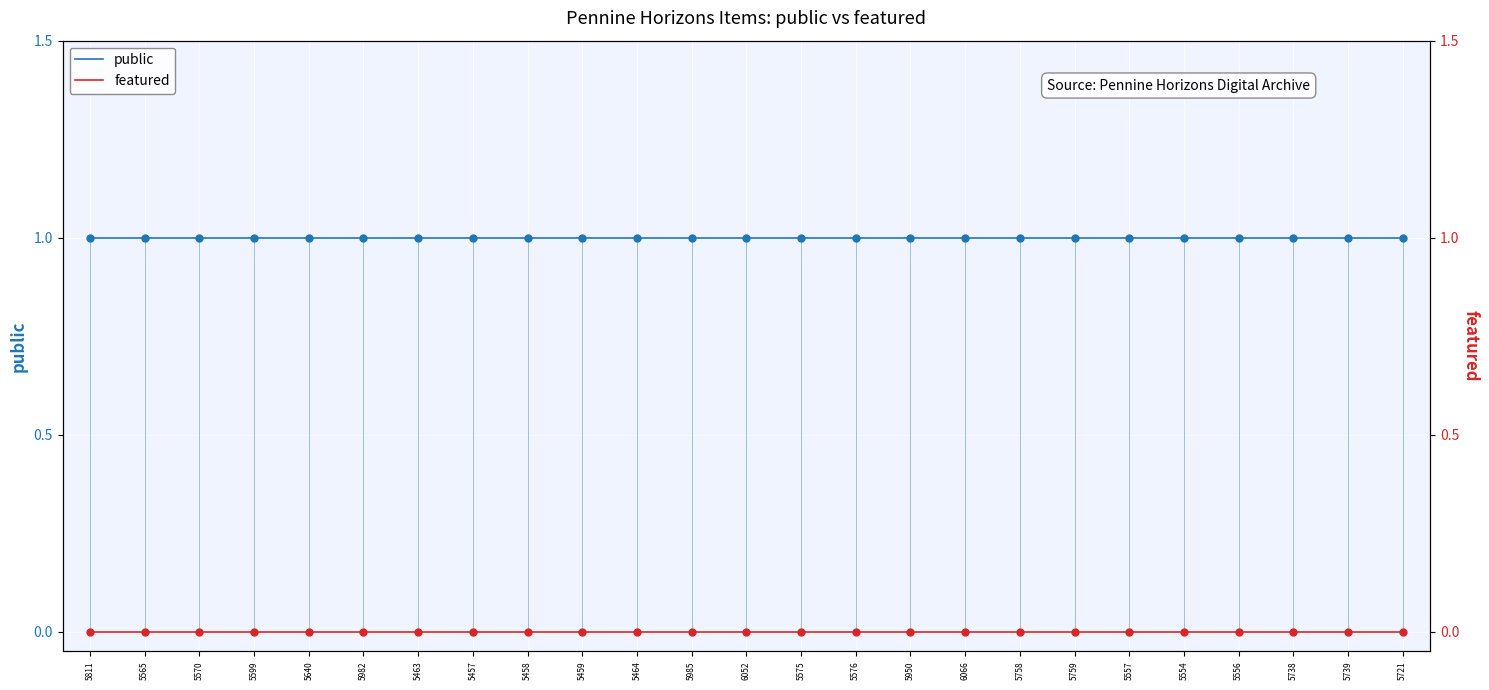

True or false: public and featured intersect in this chart.

False